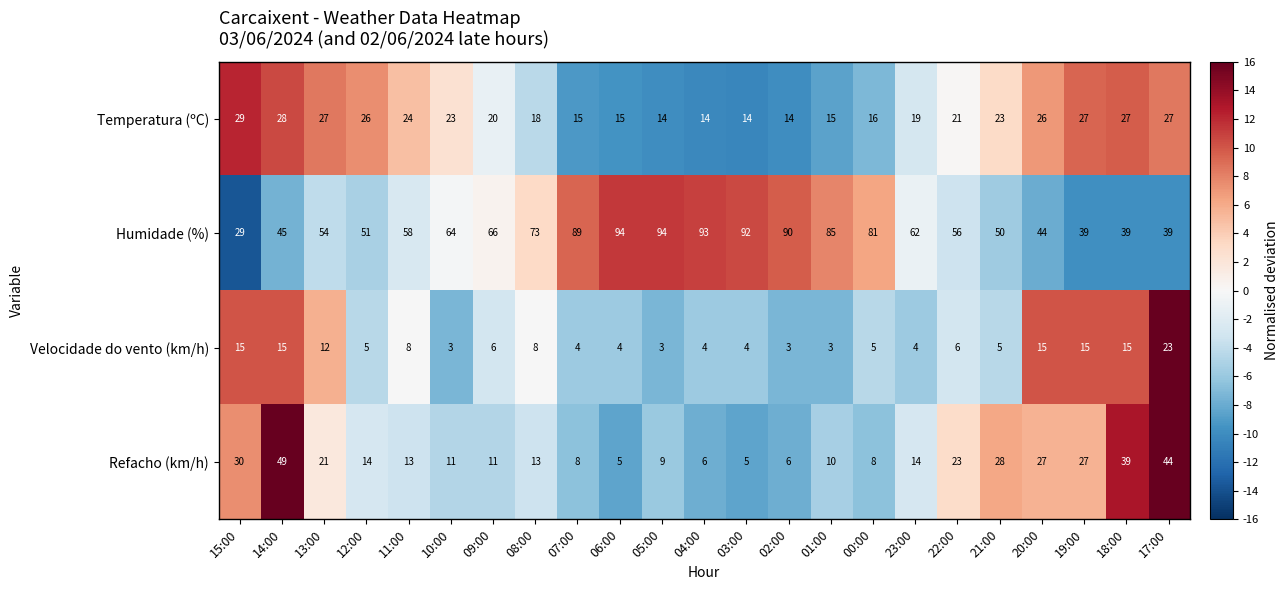

What is the difference between the highest and lowest values at 12:00?

46